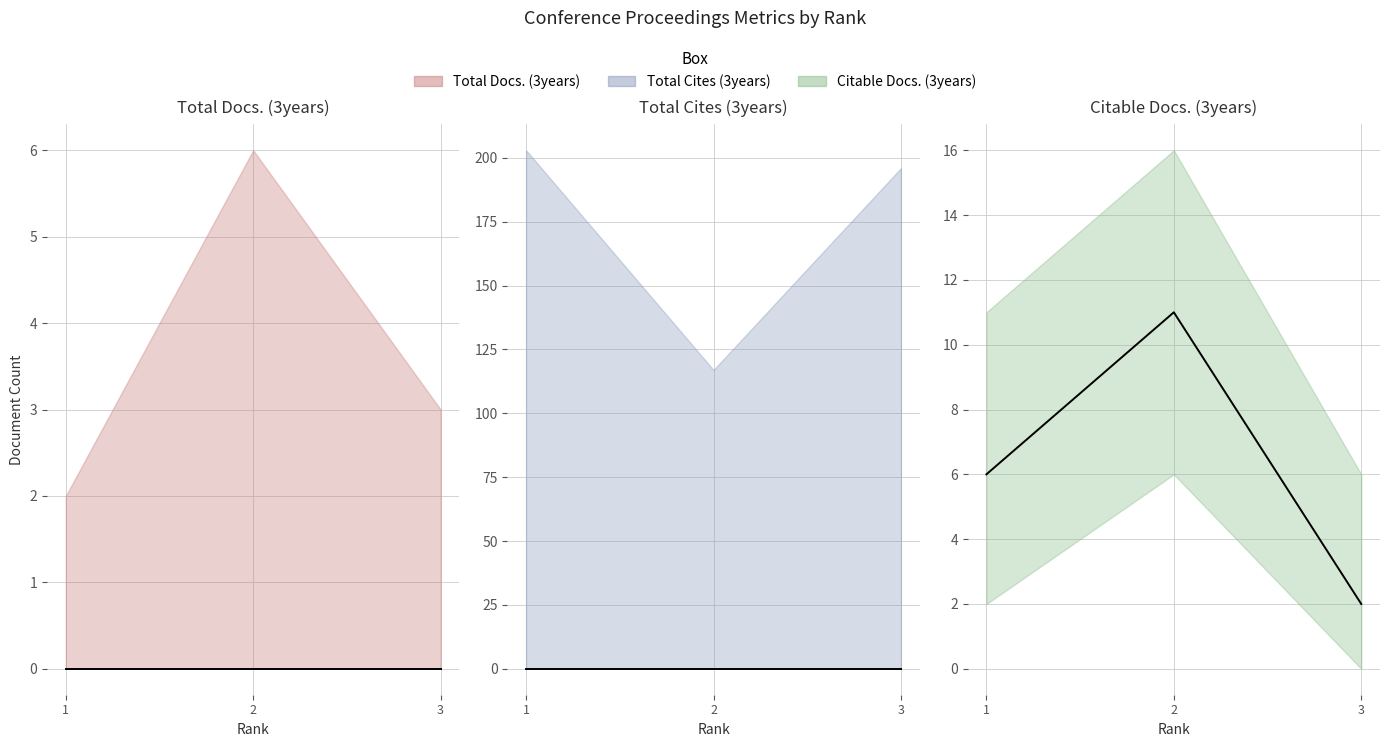

What is the spread (max minus min) of values at 3?

2